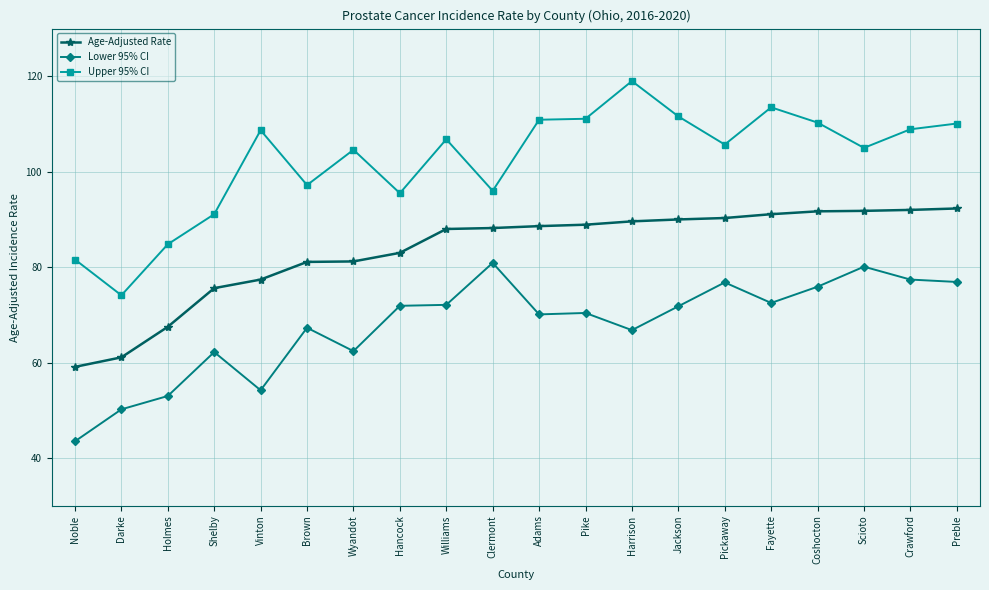

Is the value of Upper 95% CI at Pickaway greater than the value of Age-Adjusted Rate at Clermont?

Yes